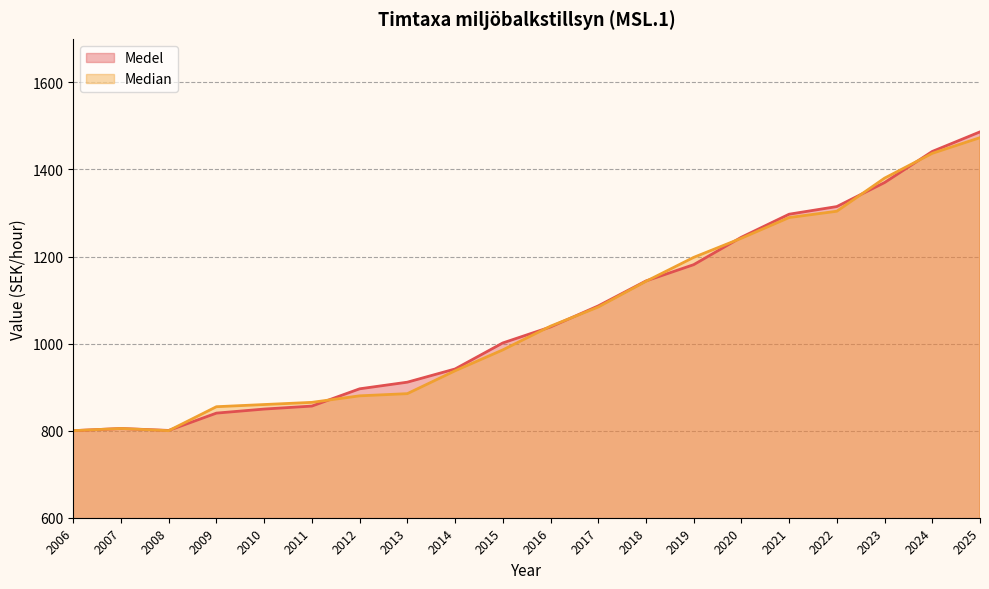

How many times do Medel and Median cross each other?

8